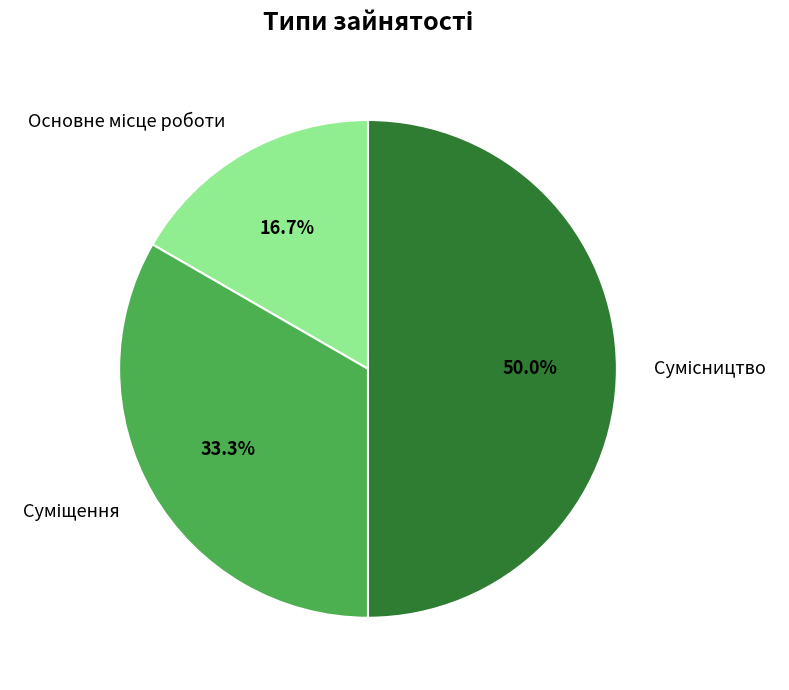

True or false: Суміщення accounts for 33% of the total.

True